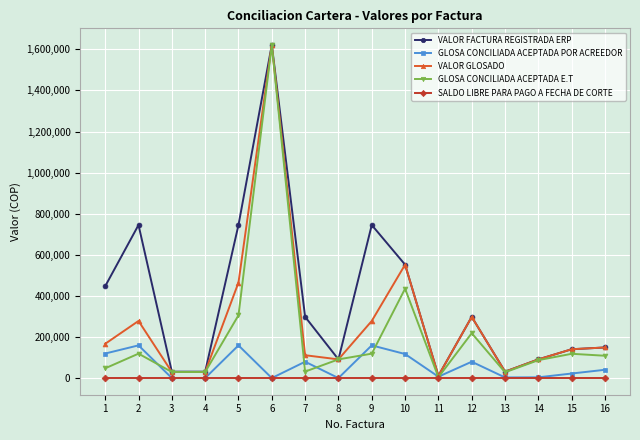

What is the difference between the maximum and minimum values in the VALOR GLOSADO series?

1610176